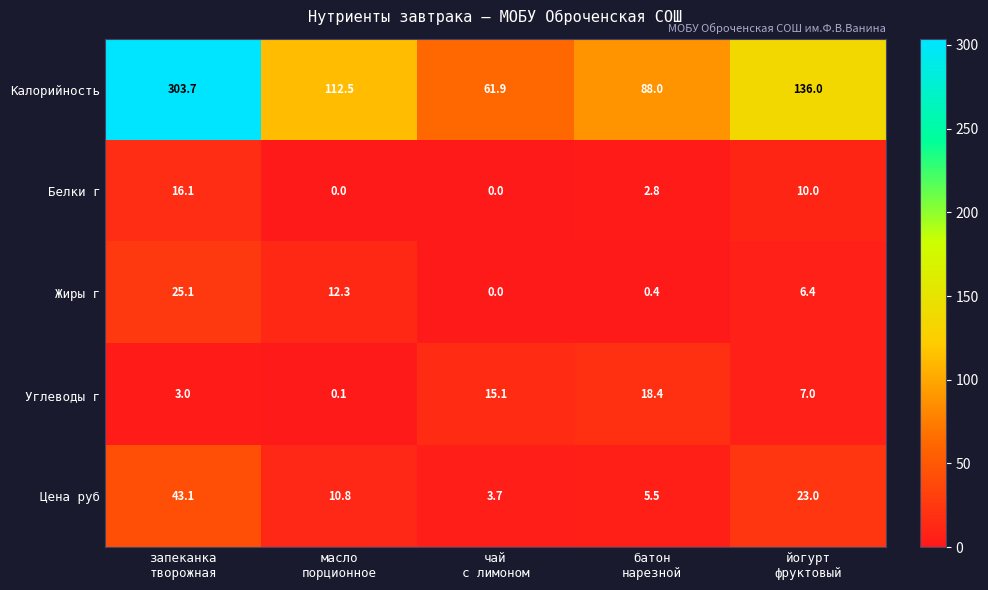

What is the minimum value for Калорийность?

61.9